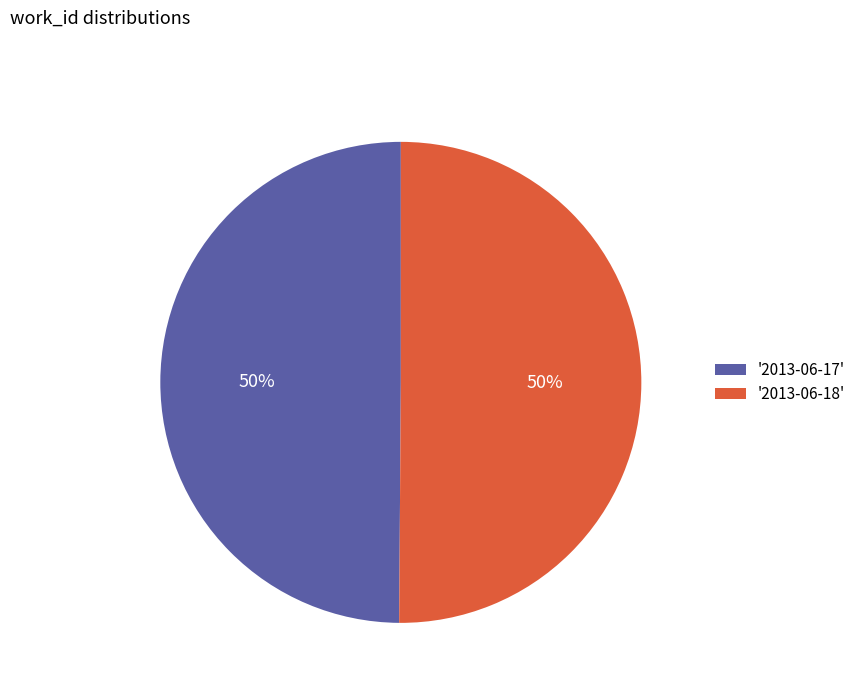

To the nearest percent, what is the average slice percentage?

50%